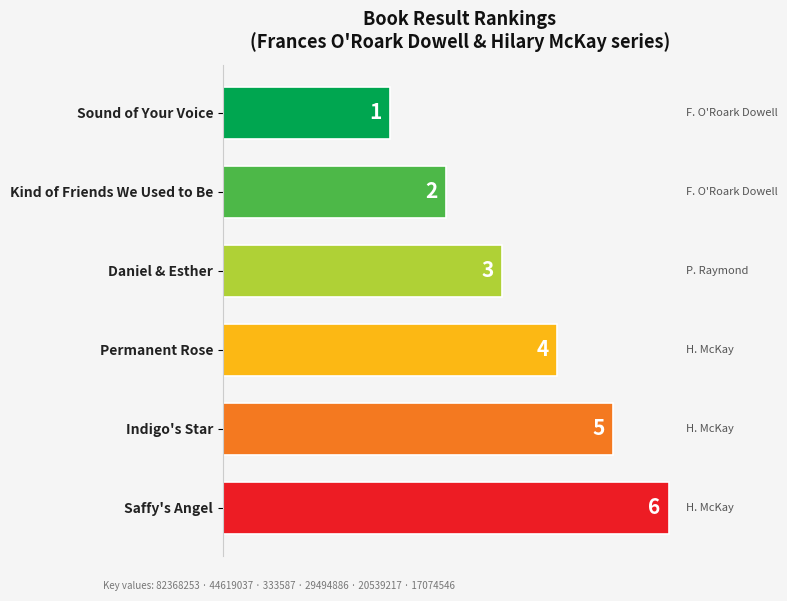

How many values are between 4 and 7?

4